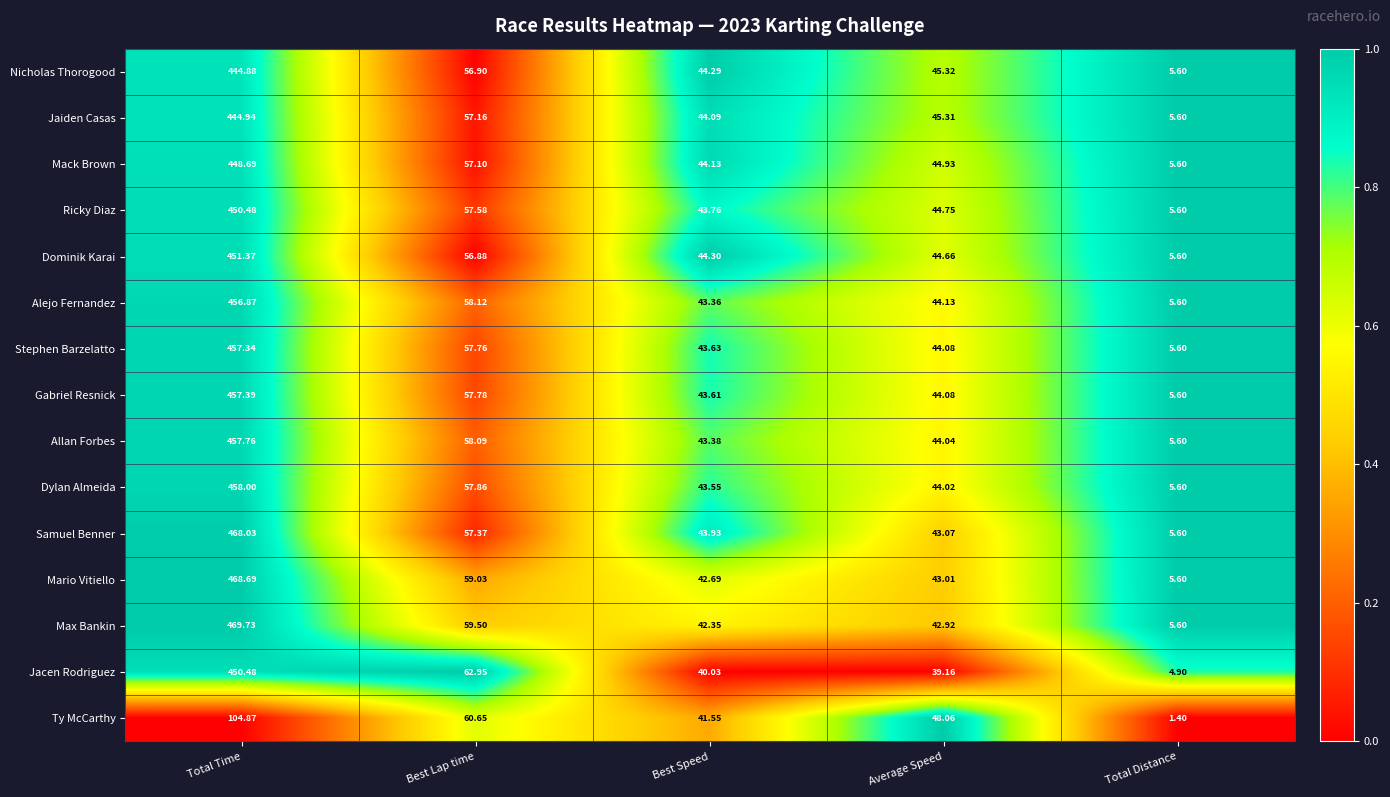

Which series has the largest range (max minus min)?

Max Bankin